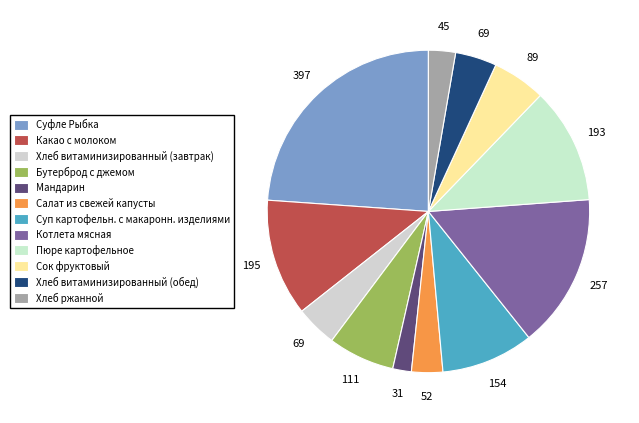

What is the smallest slice in the pie chart?

Мандарин